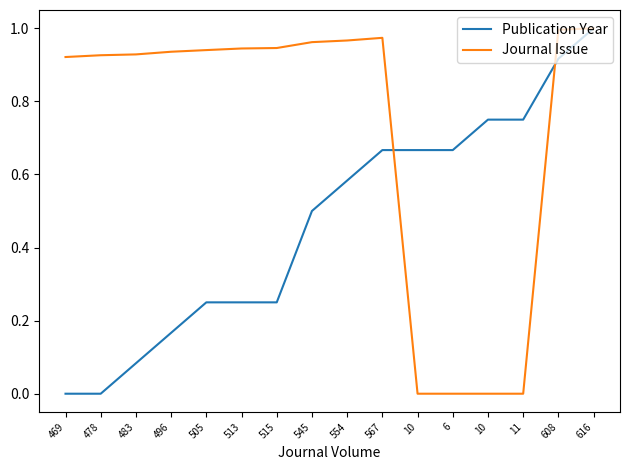

What is the label of the 2nd point from the right?

608